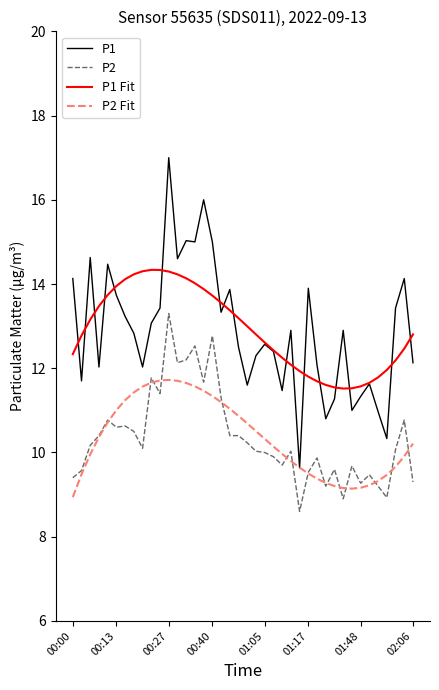

Rank the series by their maximum value, from lowest to highest.

P2 Fit, P2, P1 Fit, P1